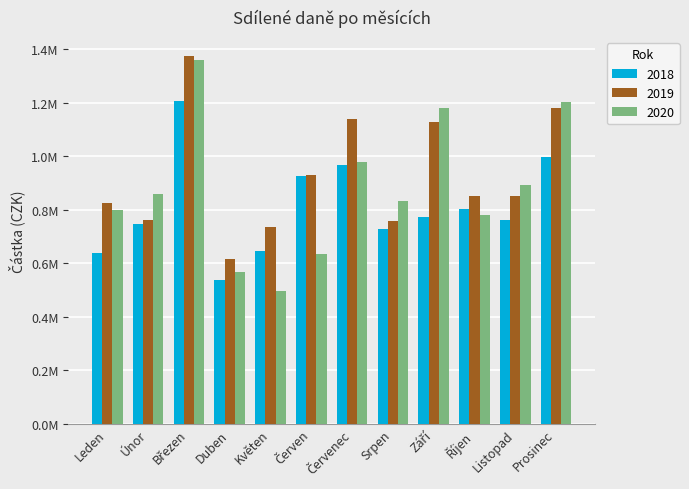

List the series in order of their overall mean, highest first.

2019, 2020, 2018